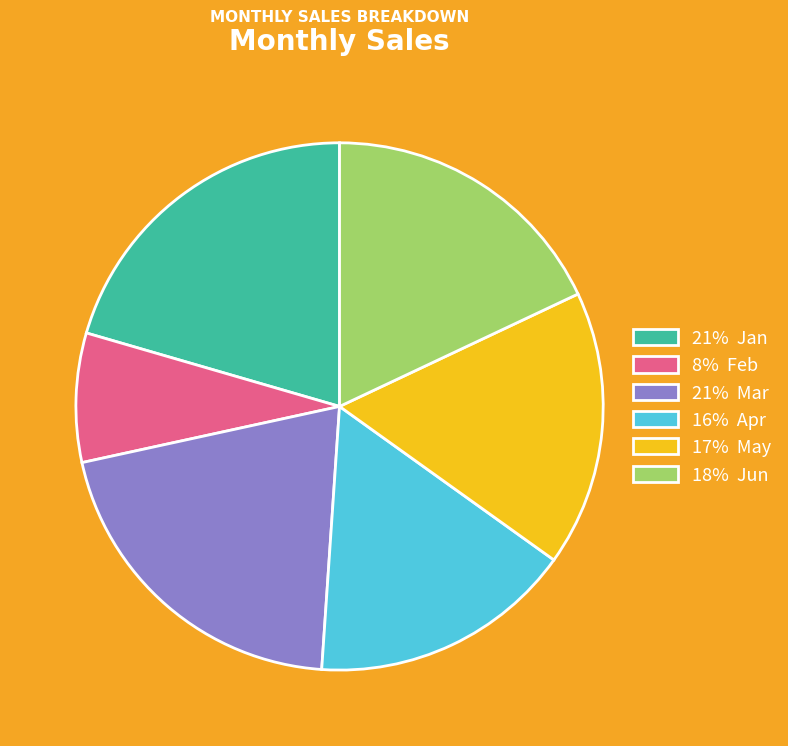

How many slices are in this pie chart?

6